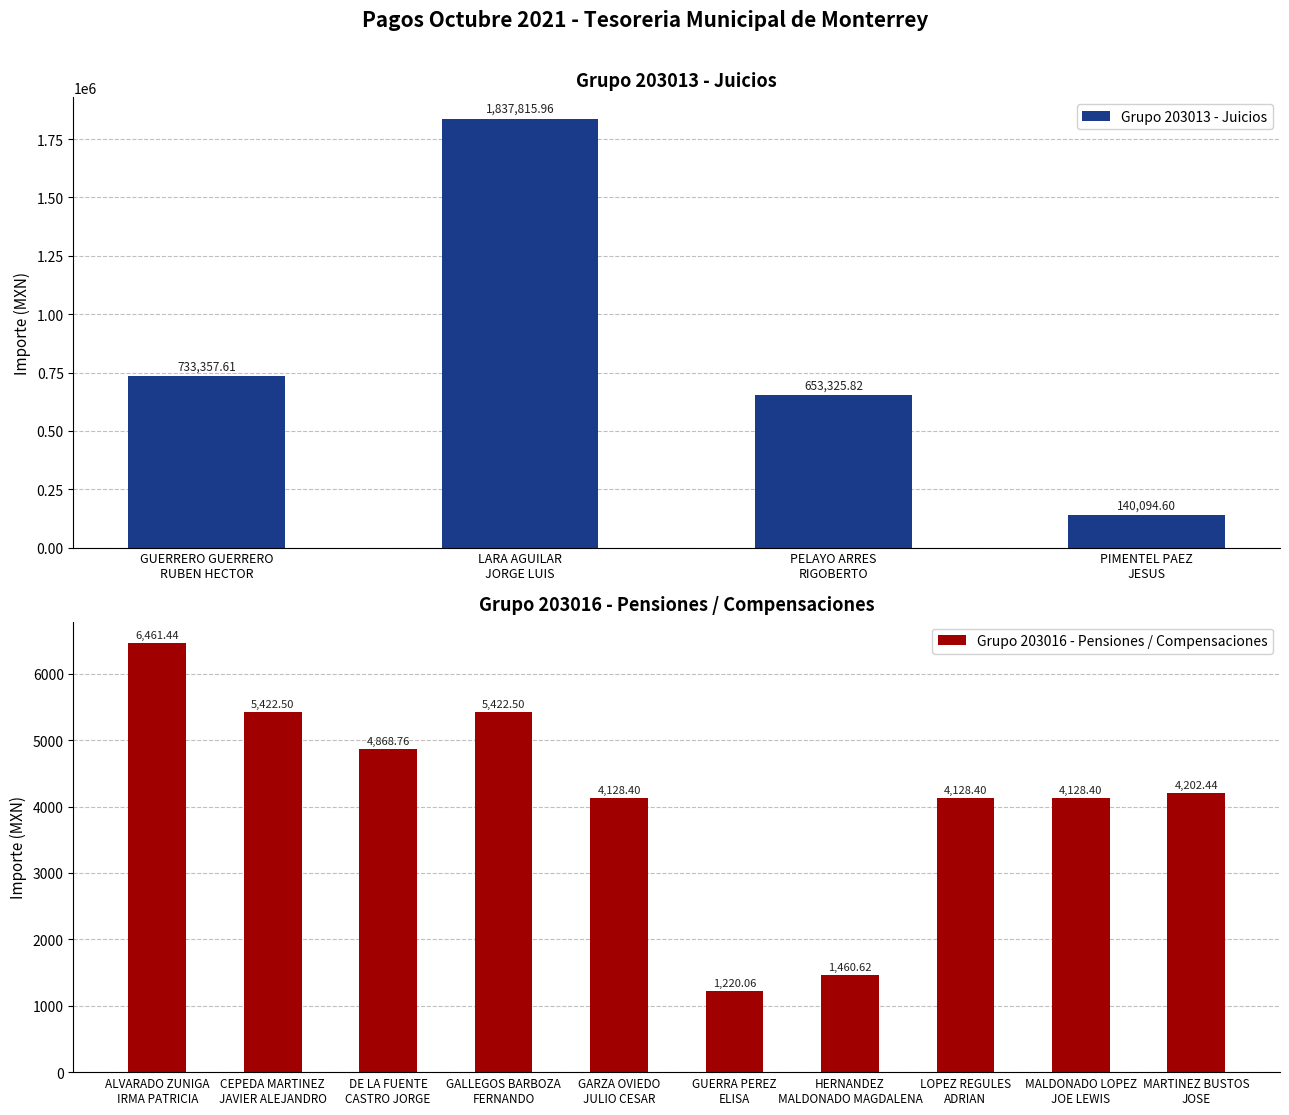

How many data points in Grupo 203013 - Juicios are less than 733357?

2